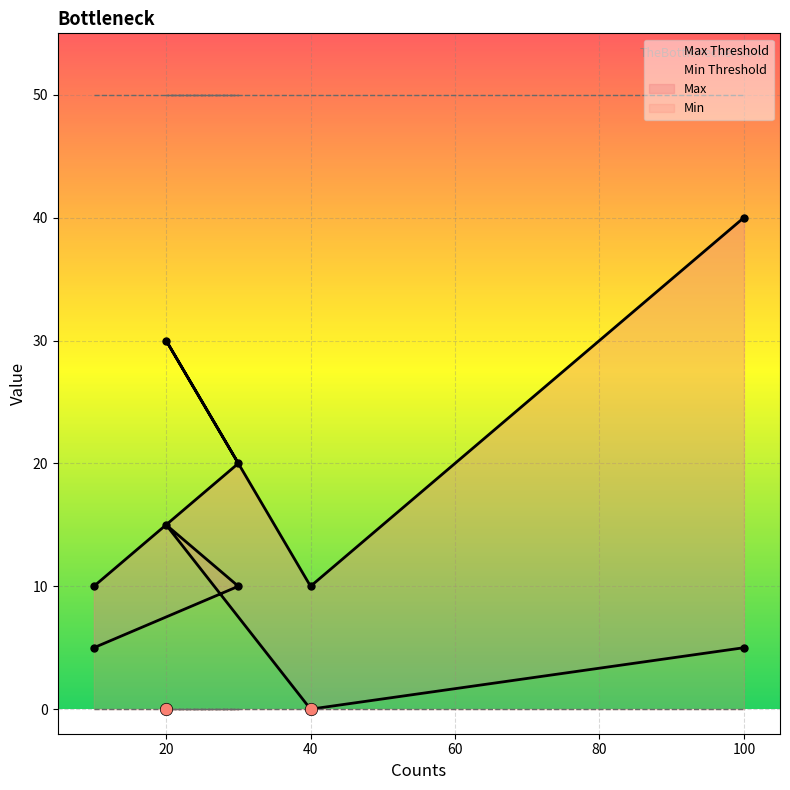

What is the total value across all series at 100?

45